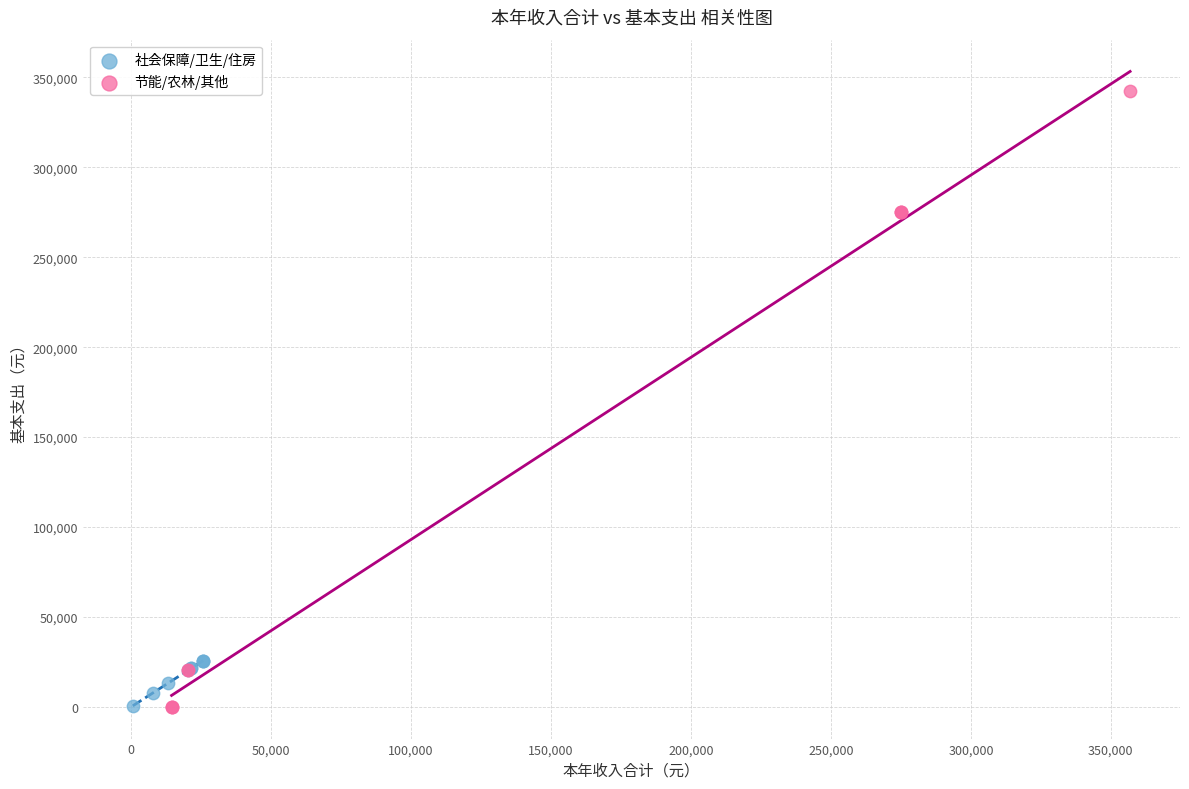

Which series has the widest spread of Y values?

节能/农林/其他